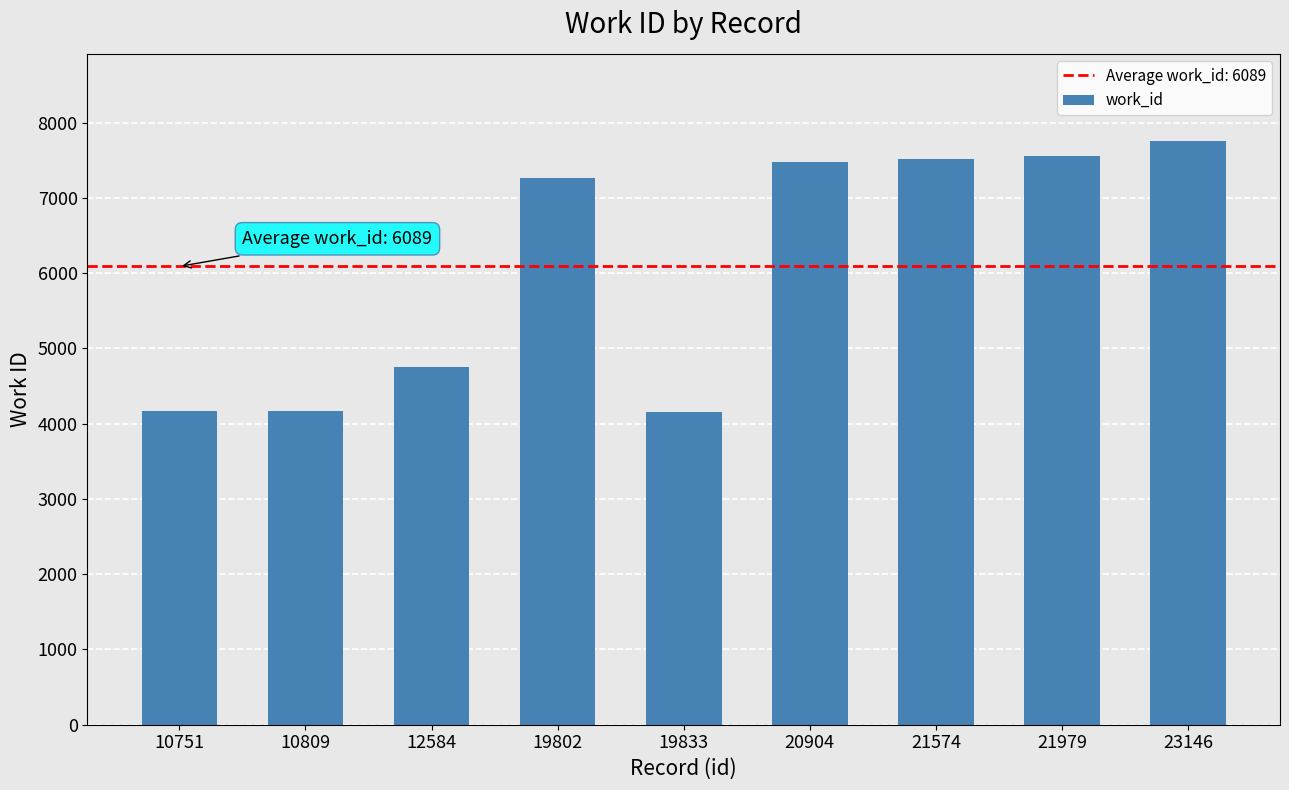

What is the change in value from 19833 to 21979?

+3401